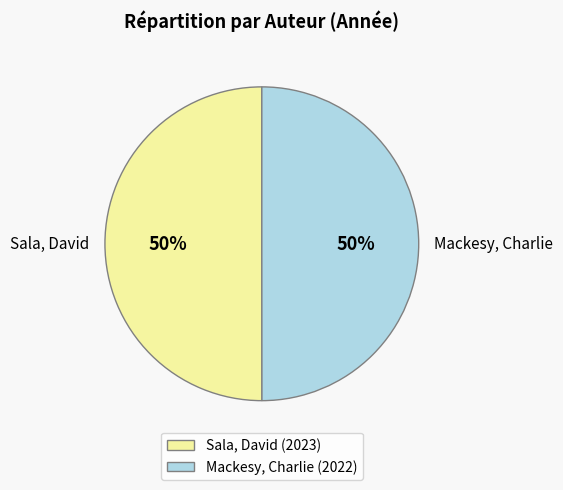

True or false: Sala, David accounts for 50% of the total.

True